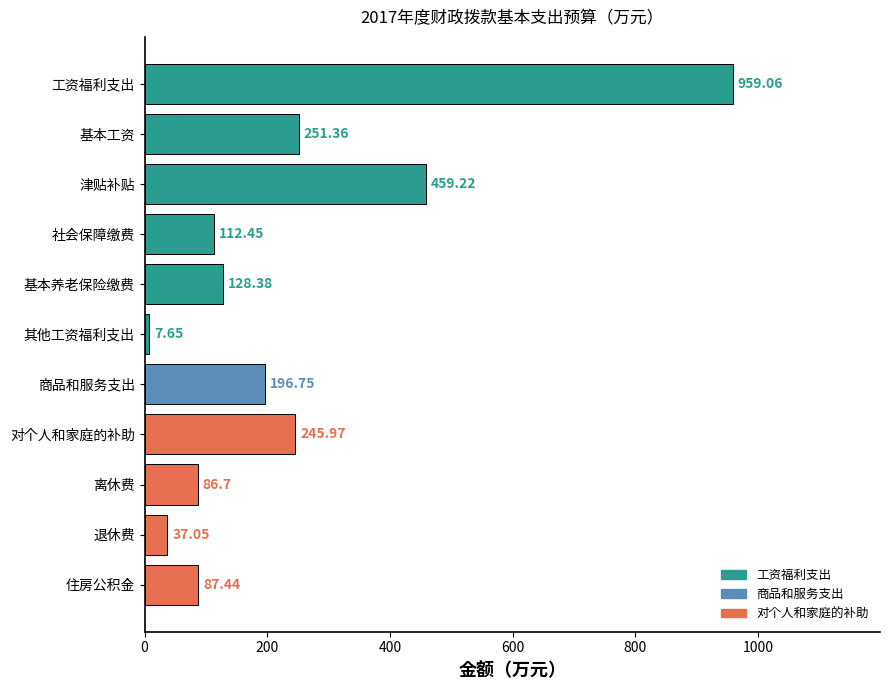

At which label is the value closest to 483?

津贴补贴